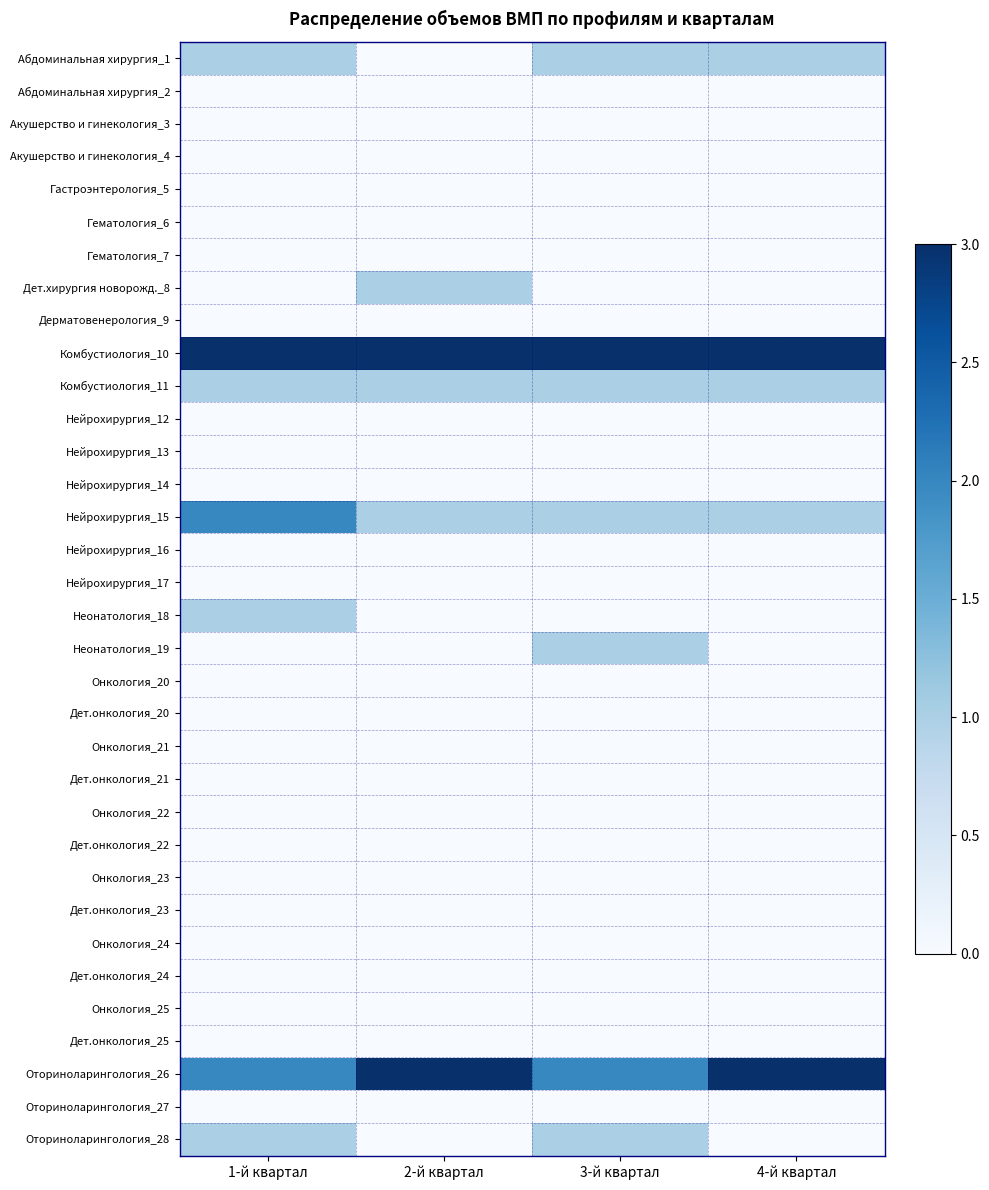

What is the total value across all series at 1-й квартал?

11